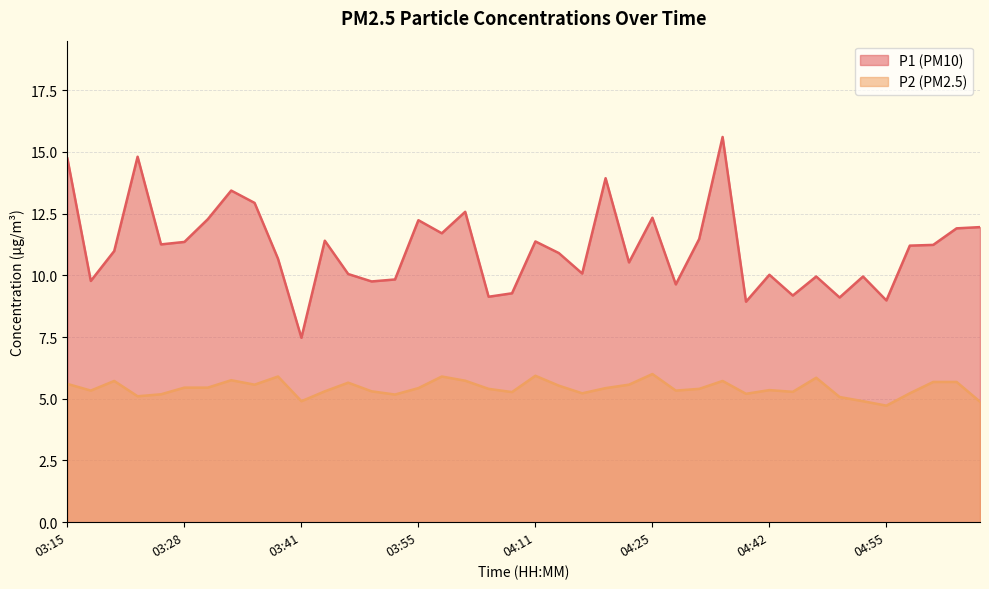

How many lines are shown in the chart?

2